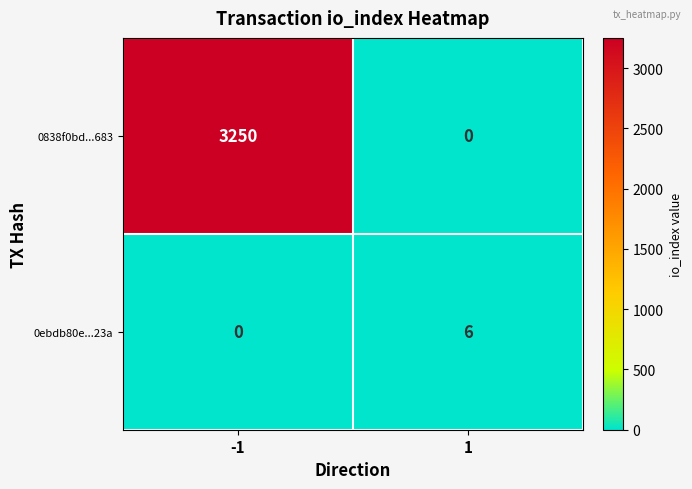

At how many categories does at least one series exceed 3072?

1